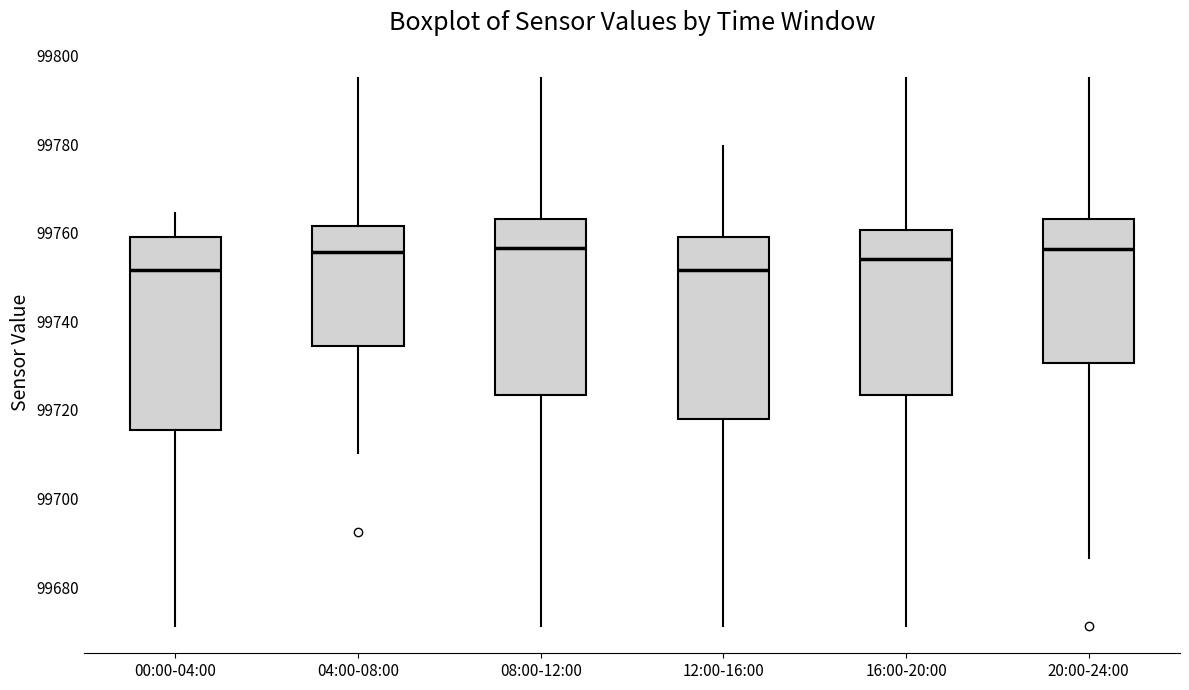

Comparing the boxes themselves (not the whiskers), which one is the tallest?

00:00-04:00